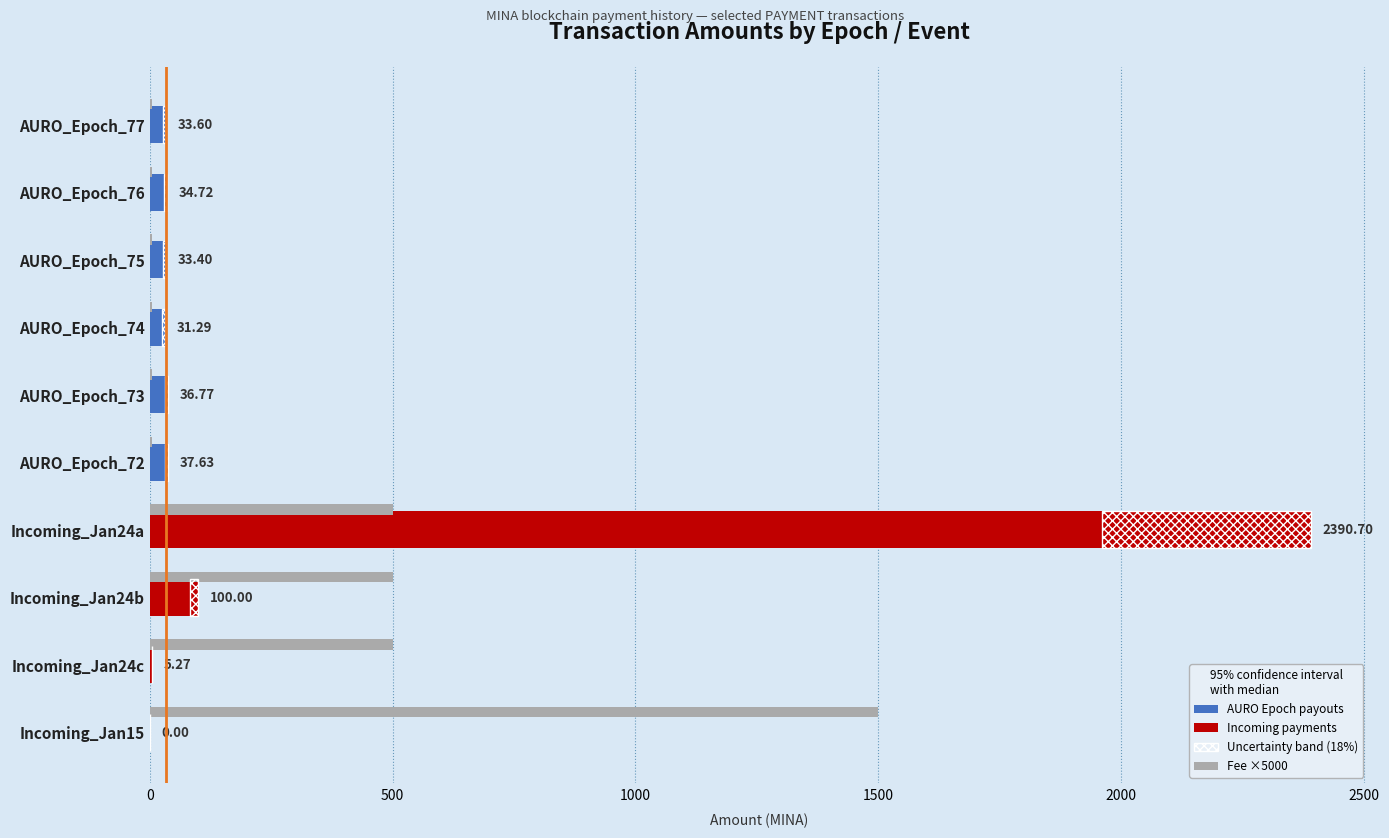

What is the lowest value of the fee series?

5.0